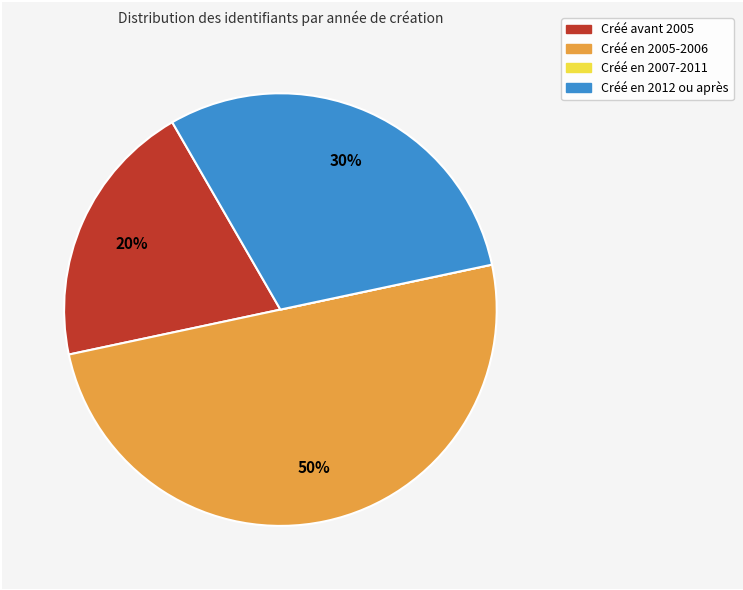

To the nearest percent, what is the average slice percentage?

25%